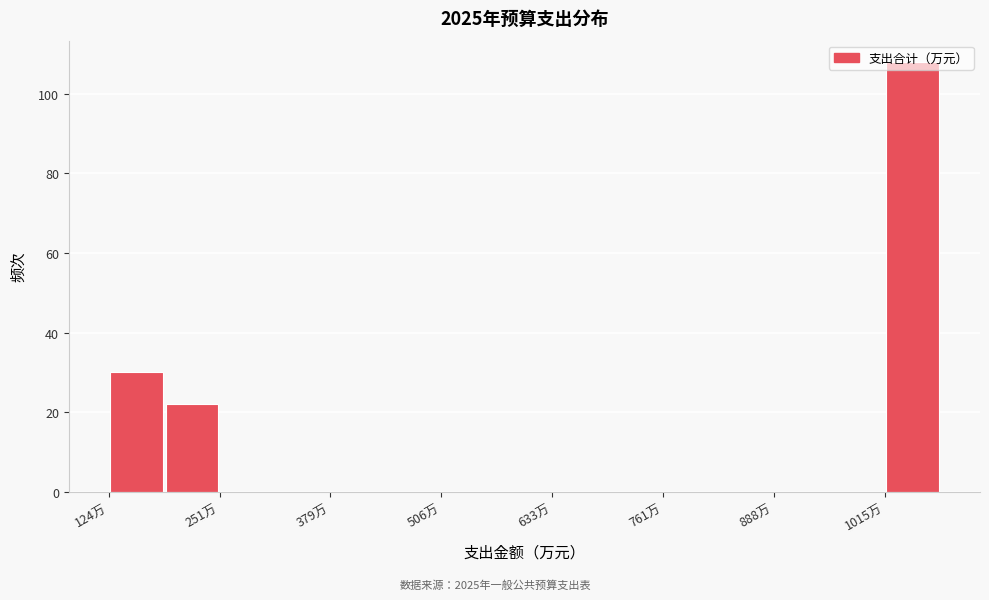

Around what value on the x-axis is the tallest bar? Give the approximate position of its centre, as read against the axis.

1040